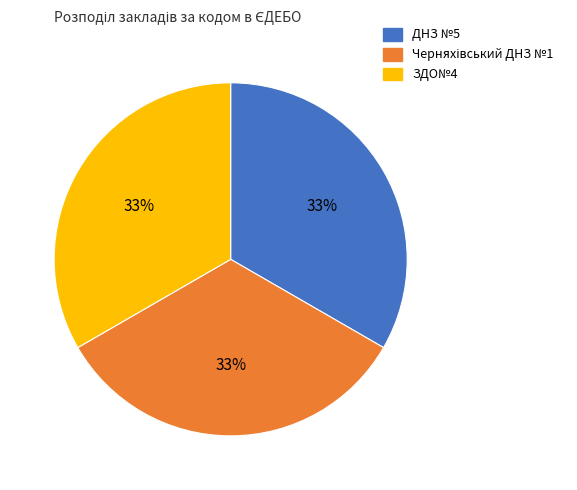

To the nearest percent, what is the average slice percentage?

33%